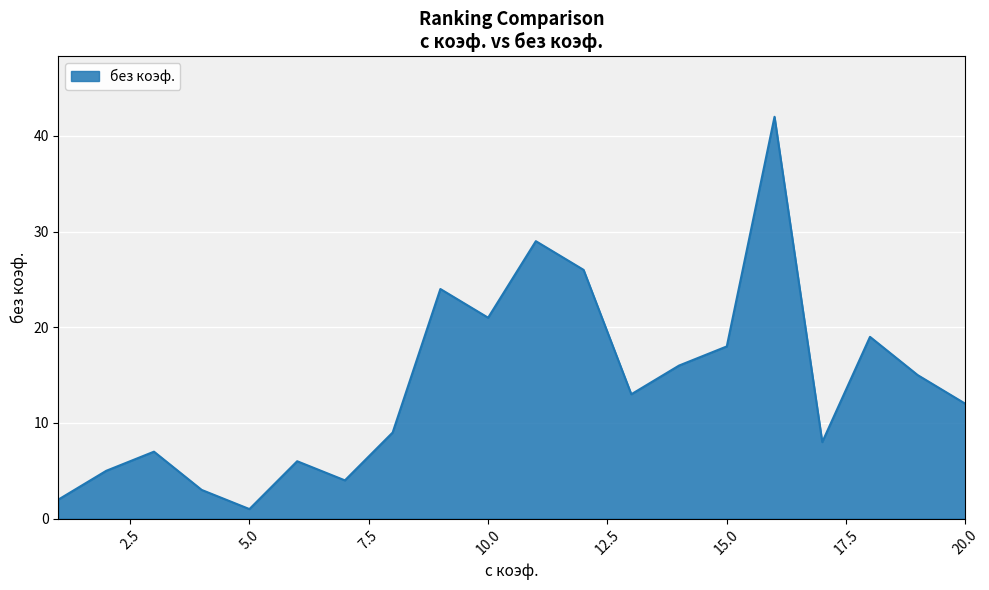

What is the greatest value displayed?

42